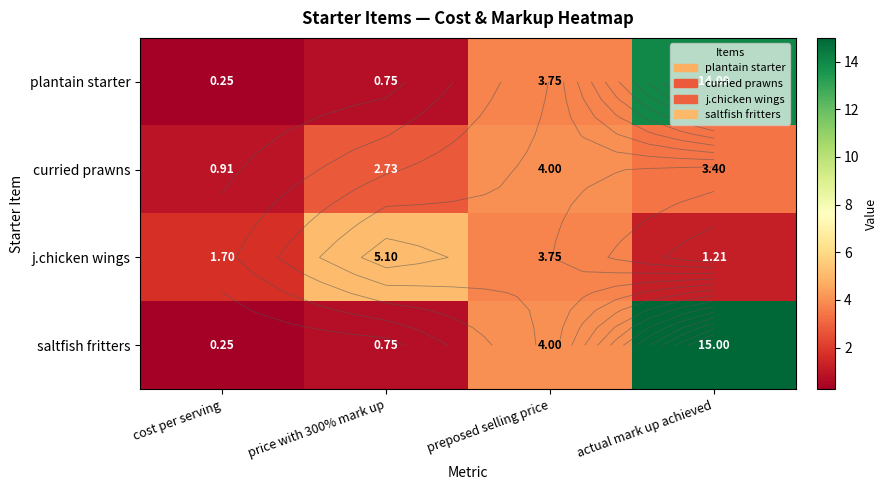

At which label does plantain starter reach its minimum?

cost per serving